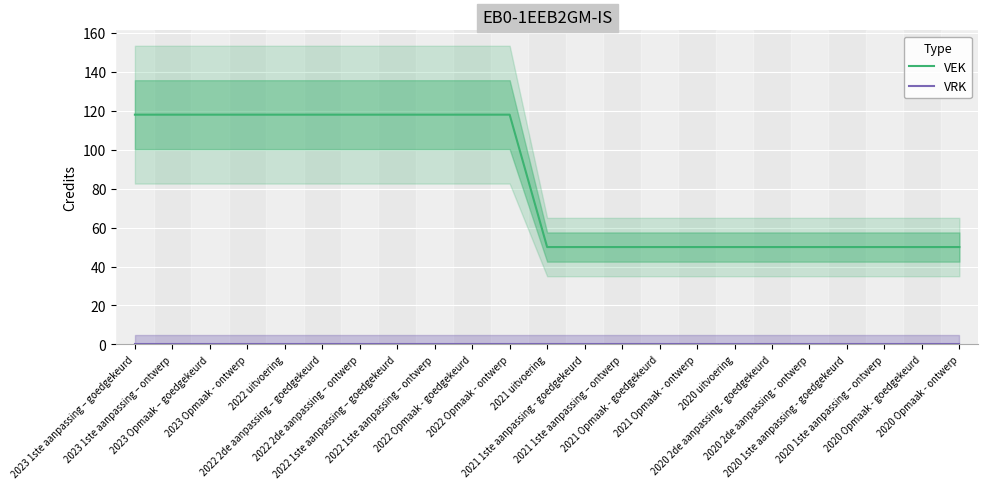

What position from the left is 2021 1ste aanpassing - goedgekeurd?

13